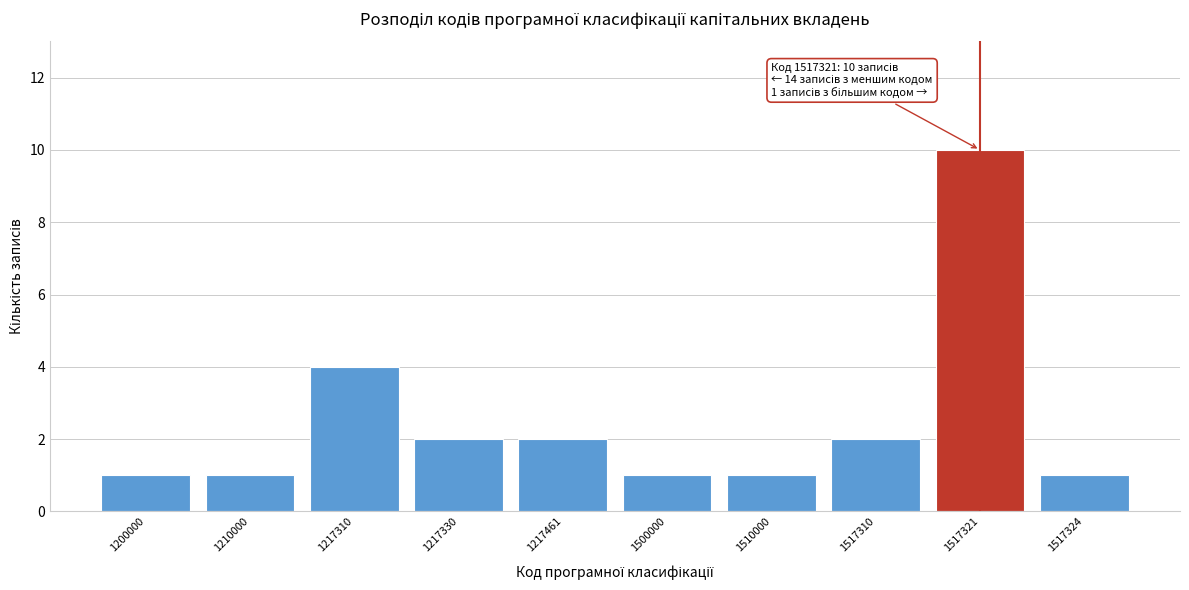

Reading right to left, what are all the values shown in this chart?

1517324=1	1517321=10	1517310=2	1510000=1	1500000=1	1217461=2	1217330=2	1217310=4	1210000=1	1200000=1